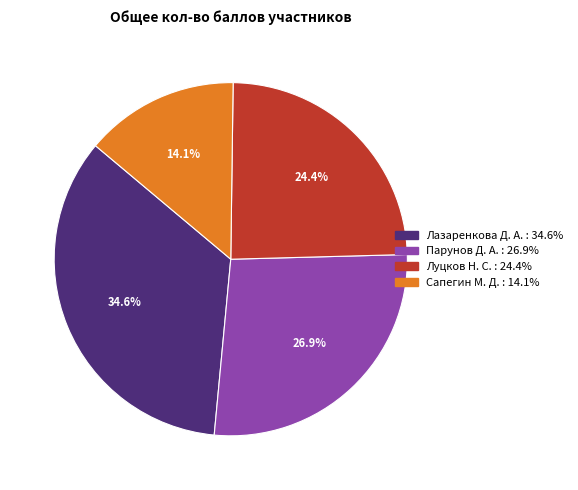

How much of the chart is everything except Луцков Н. С.?

75.6%